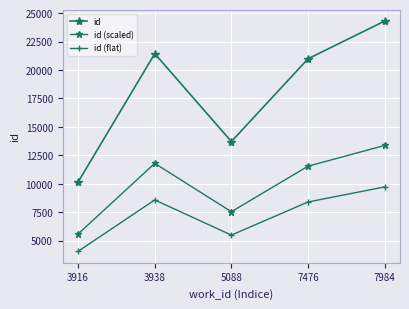

How many interior local peaks does the id (flat) series have?

1